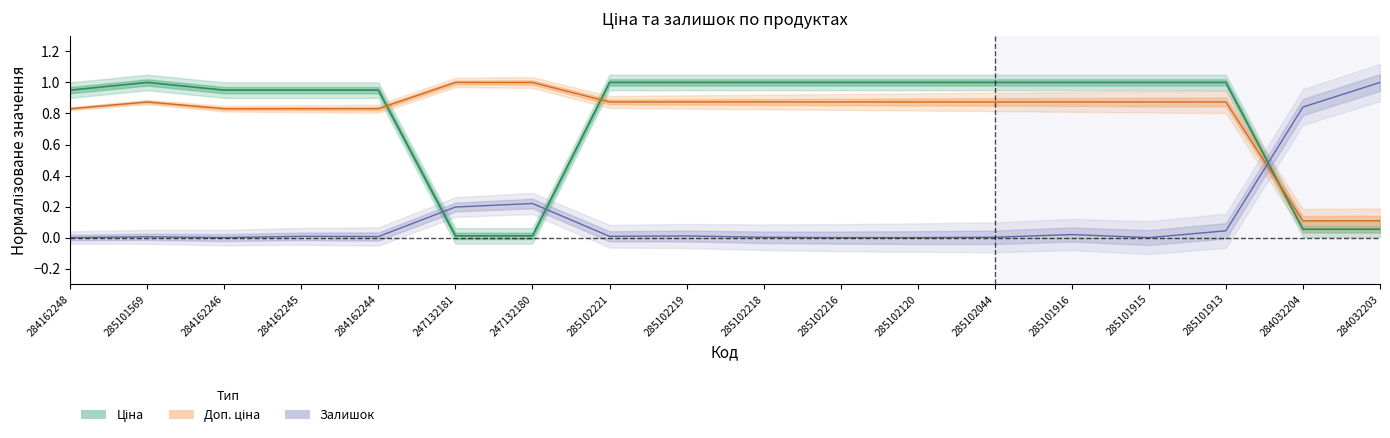

True or false: Доп. ціна has more than 2 interior local peaks.

False